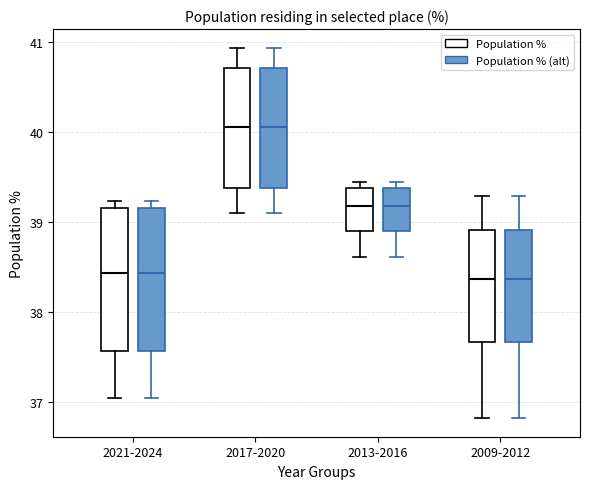

Reading left to right, read every box against the y-axis: the position of its median line, the range the box covers, and the ends of its whiskers. The values are not printed on the chart, so give them approximately, as read against the axis.

2021-2024 (Population %): median 38.4, box 37.6 to 39.2, whiskers 37.1 to 39.2 (just above the box's upper edge)
2021-2024 (Population % (alt)): median 38.4, box 37.6 to 39.2, whiskers 37.1 to 39.2 (just above the box's upper edge)
2017-2020 (Population %): median 40.1, box 39.4 to 40.7, whiskers 39.1 to 40.9
2017-2020 (Population % (alt)): median 40.1, box 39.4 to 40.7, whiskers 39.1 to 40.9
2013-2016 (Population %): median 39.2, box 38.9 to 39.4, whiskers 38.6 to 39.5
2013-2016 (Population % (alt)): median 39.2, box 38.9 to 39.4, whiskers 38.6 to 39.5
2009-2012 (Population %): median 38.4, box 37.7 to 38.9, whiskers 36.8 to 39.3
2009-2012 (Population % (alt)): median 38.4, box 37.7 to 38.9, whiskers 36.8 to 39.3